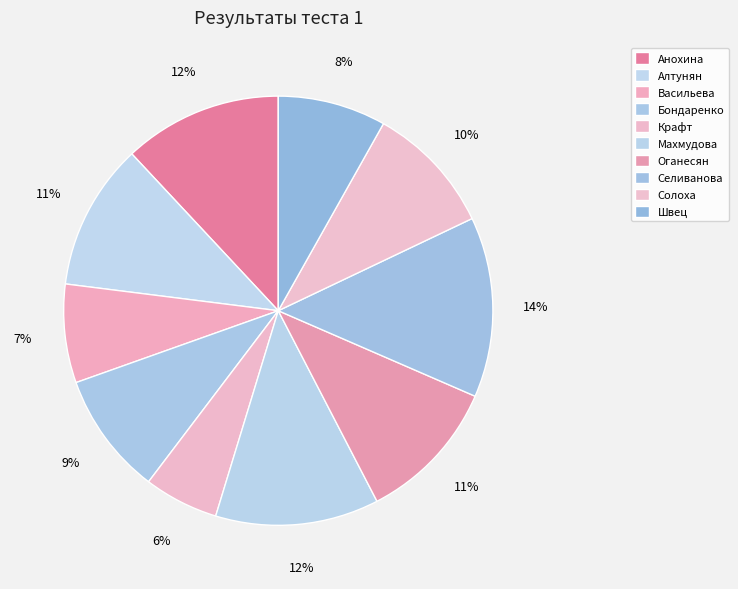

Count the number of slices in the pie.

10